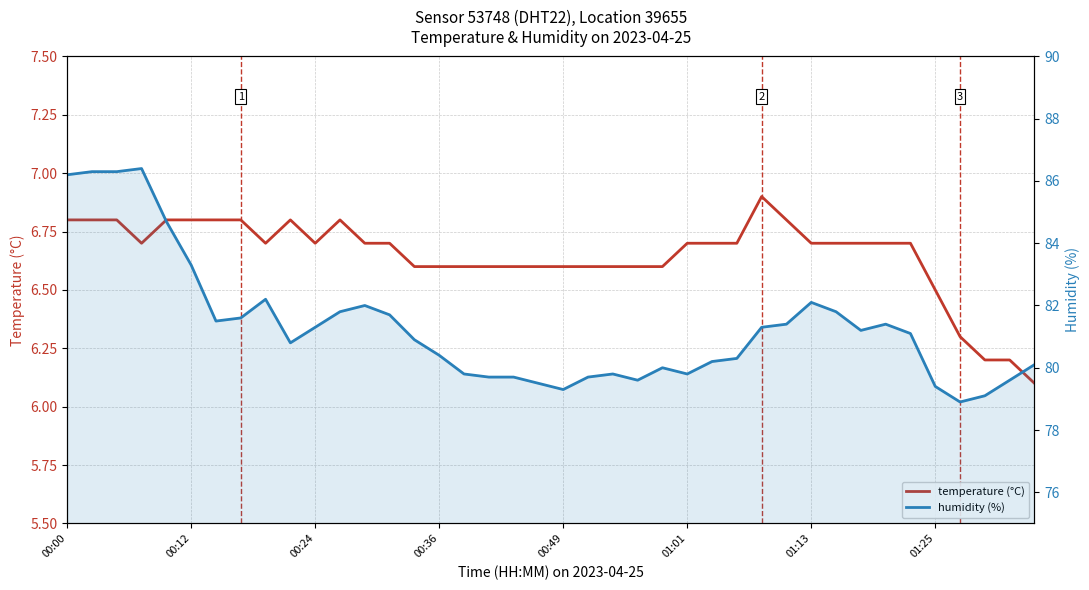

The value of temperature (°C) at 00:24 is 3.6. True or false?

False